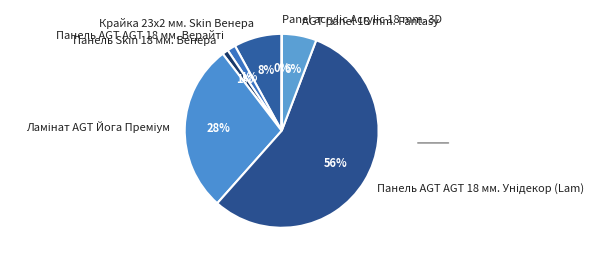

To the nearest percent, what percentage of the pie is AGT panel 18 mm. Fantasy?

6%